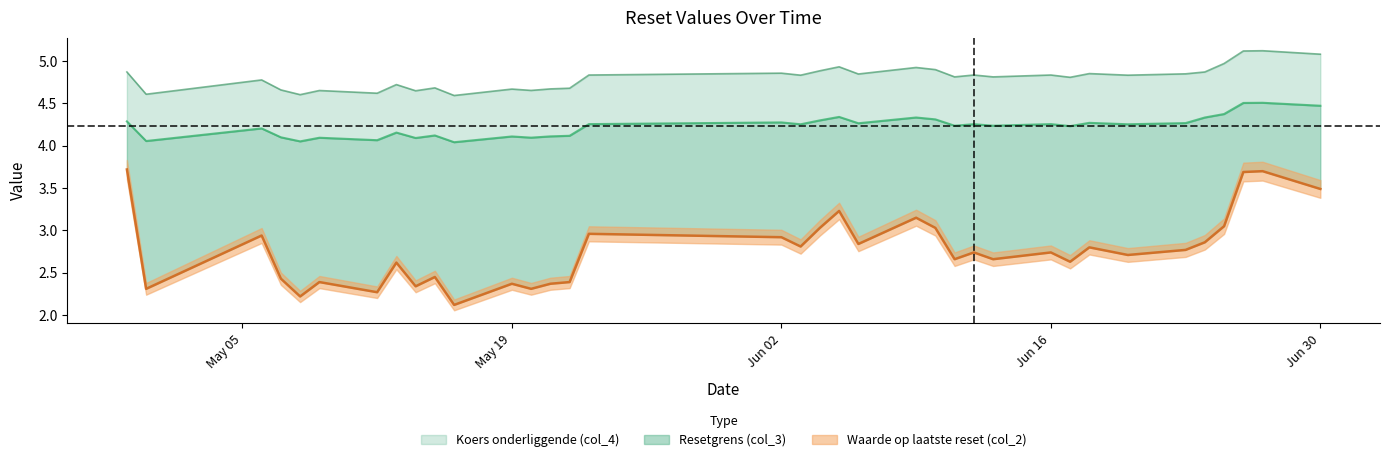

What is the sum of all Resetgrens (col_3) values?

152.3